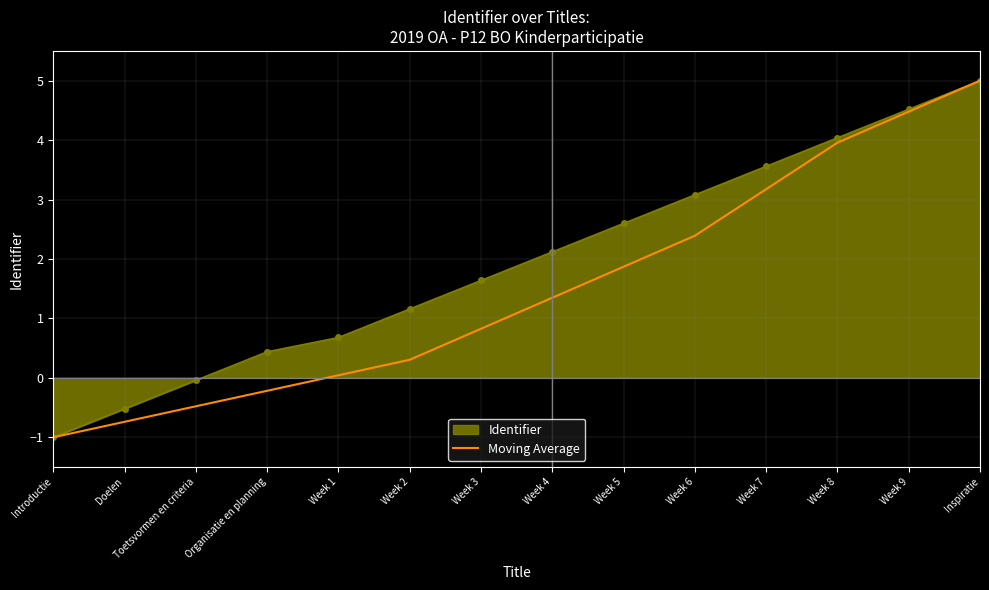

Where does the Moving Average series first go above 1?

Week 4